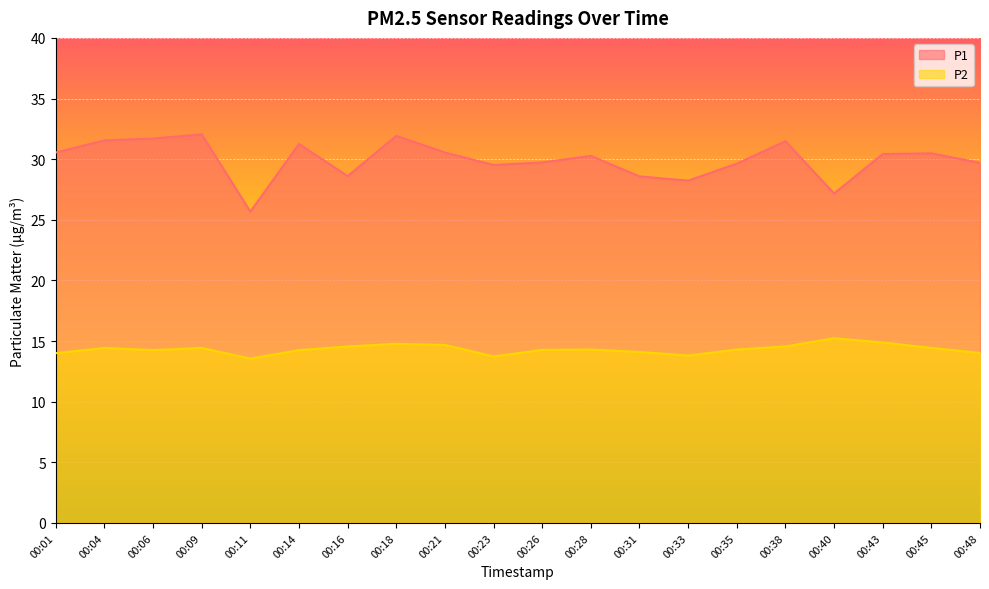

List the labels in order of P1 value, largest first.

00:09, 00:18, 00:06, 00:04, 00:38, 00:14, 00:01, 00:21, 00:45, 00:43, 00:28, 00:26, 00:48, 00:35, 00:23, 00:16, 00:31, 00:33, 00:40, 00:11